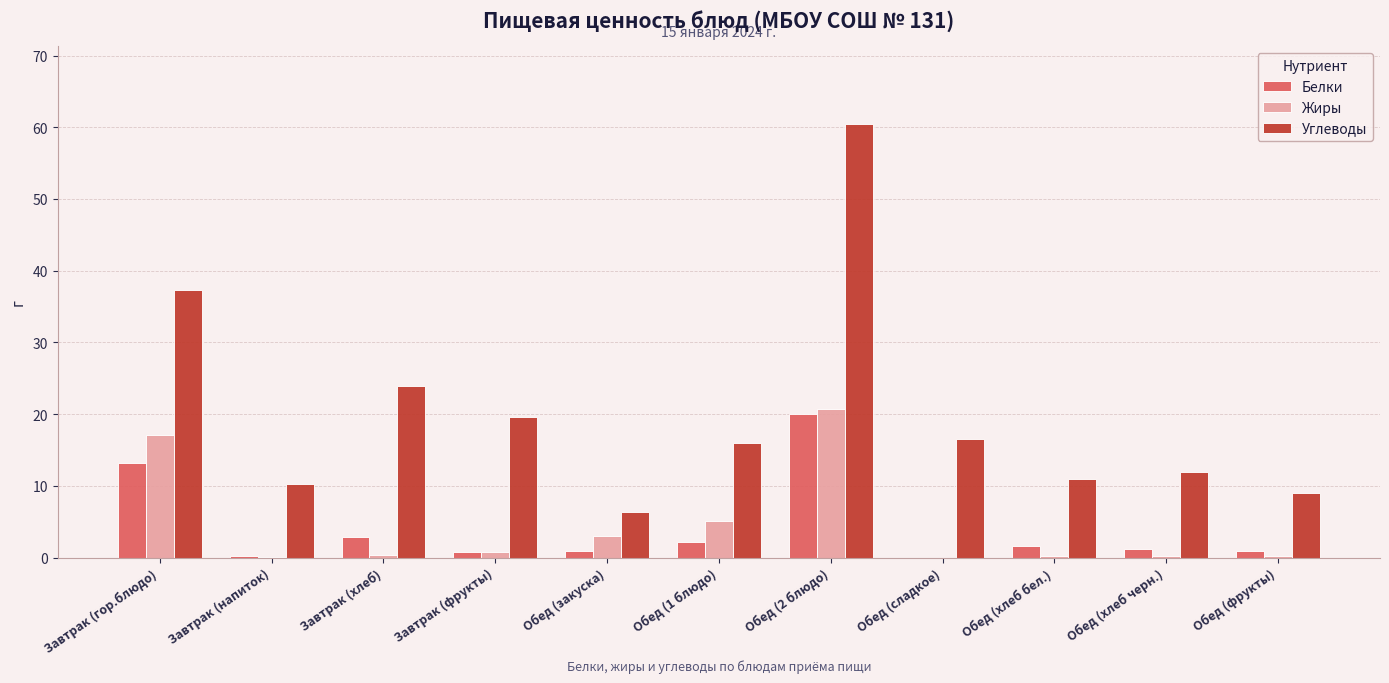

At which category does the chart reach its peak across all series?

Обед (2 блюдо)